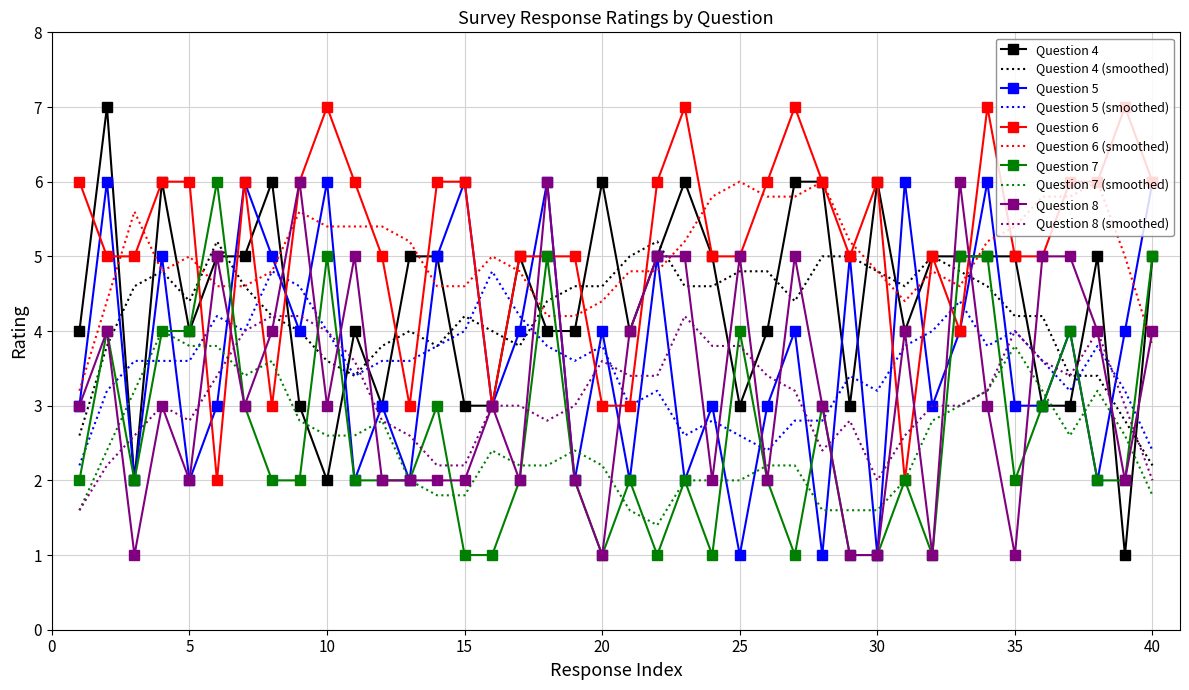

What is the maximum value shown in the chart?

7.0